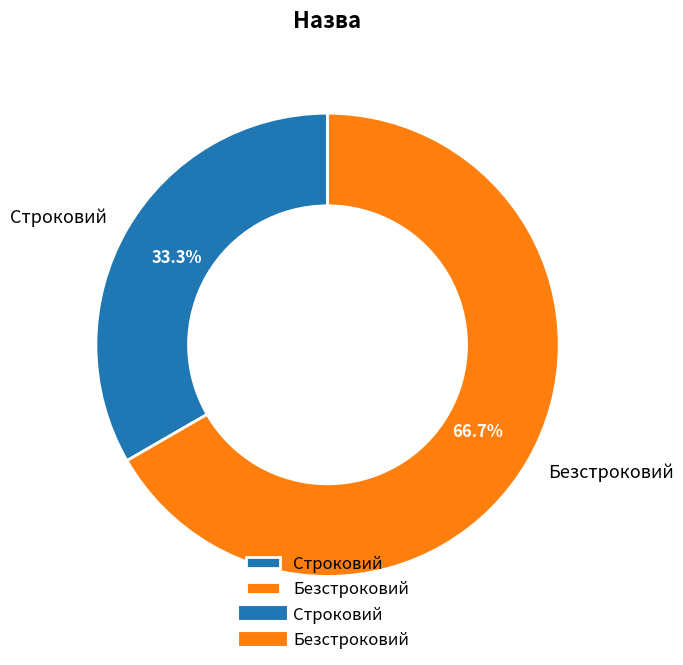

True or false: Безстроковий accounts for 61% of the total.

False